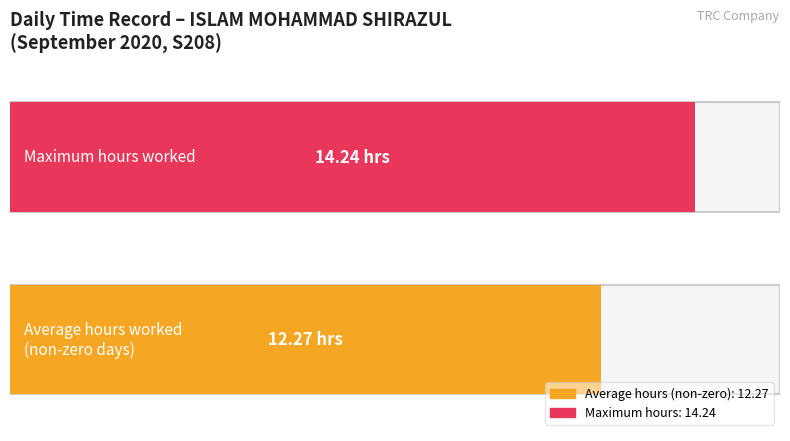

The value at 6 is 3.4. True or false?

False